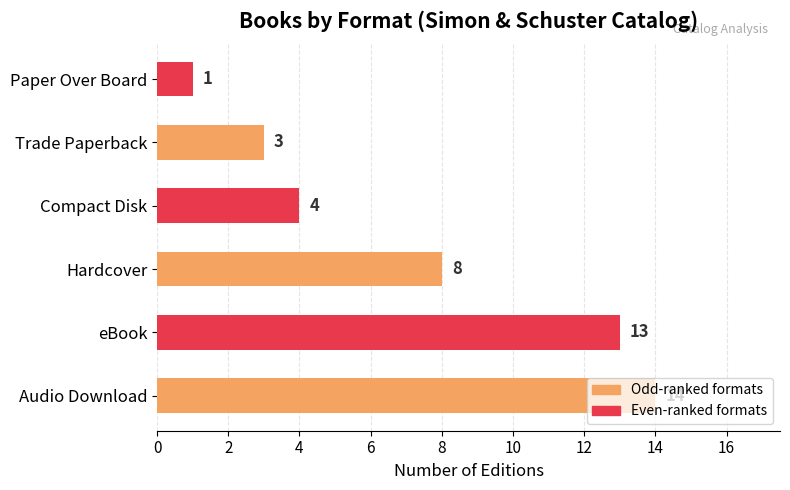

At which label is the value closest to 7?

Hardcover